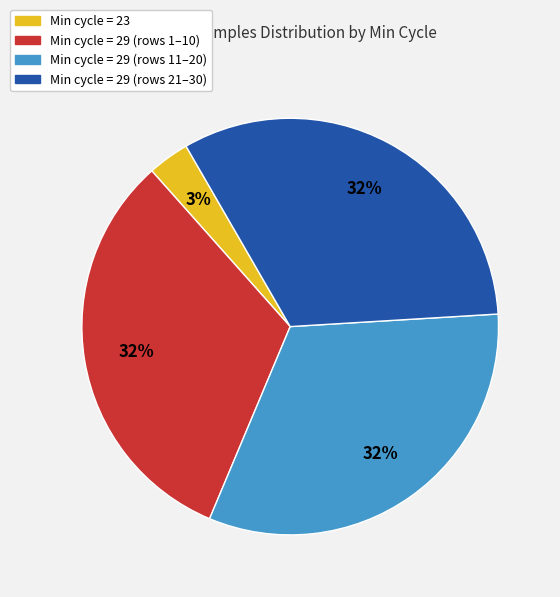

Is there a majority slice in this chart?

No